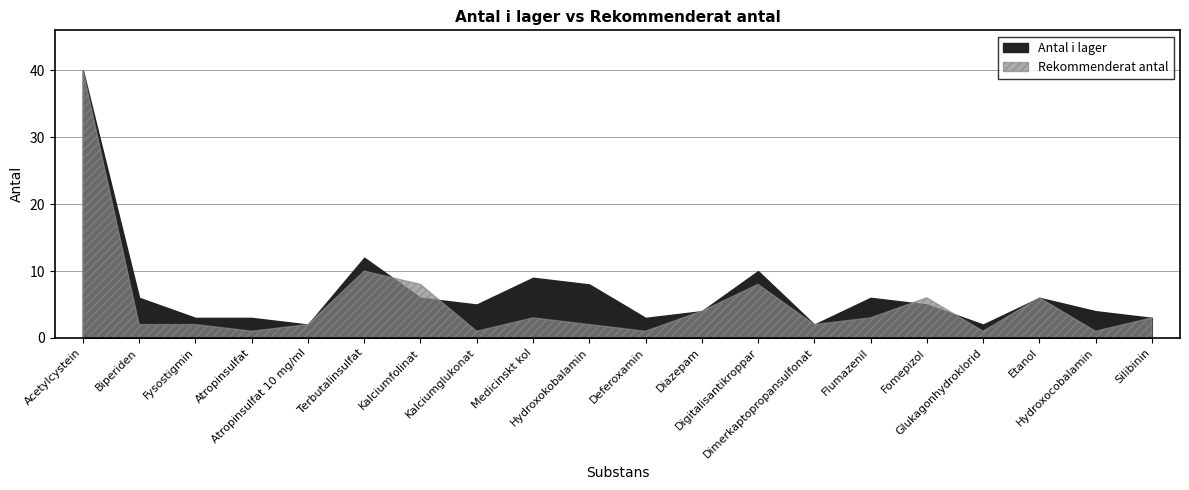

Reading right to left, list all the values displayed in this chart.

Antal i lager: 3	4	6	2	5	6	2	10	4	3	8	9	5	6	12	2	3	3	6	40
Rekommenderat antal: 3	1	6	1	6	3	2	8	4	1	2	3	1	8	10	2	1	2	2	40